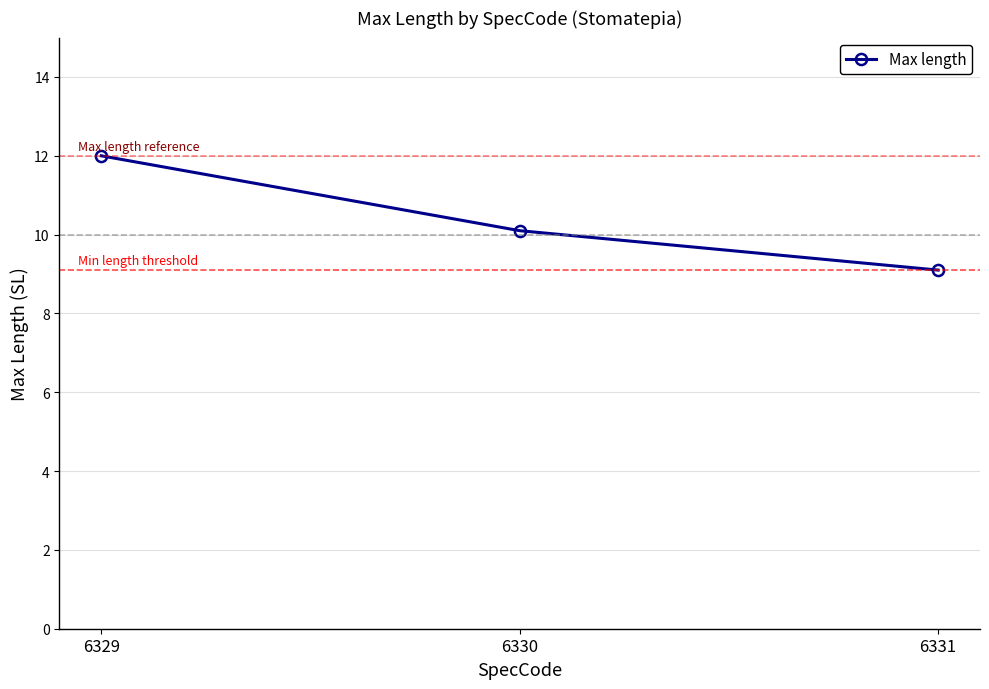

At which category does the chart reach its minimum across all series?

6331